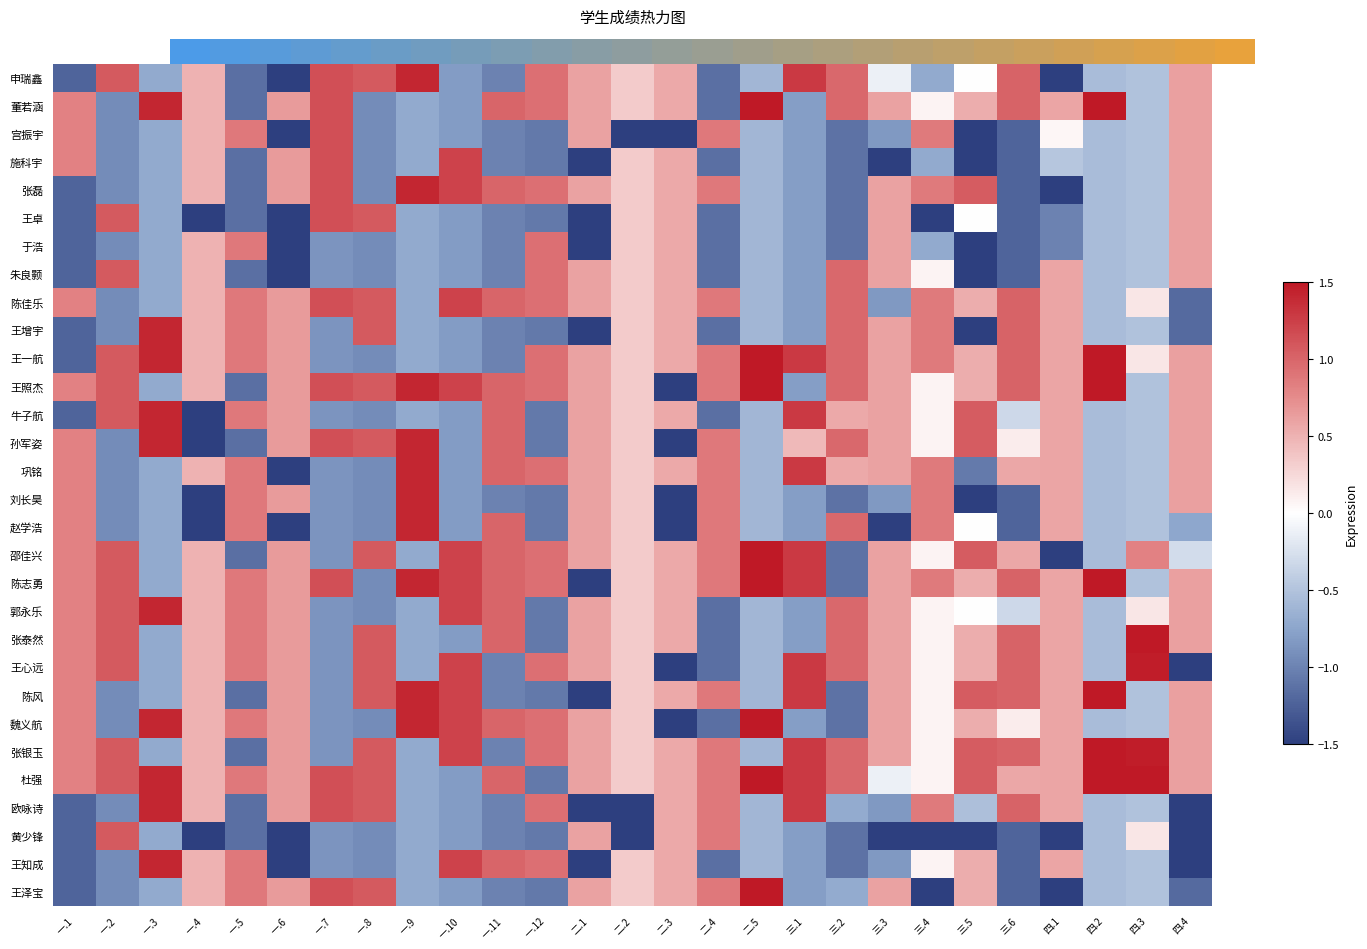

What is the total value across all series at 一.3?

0.8